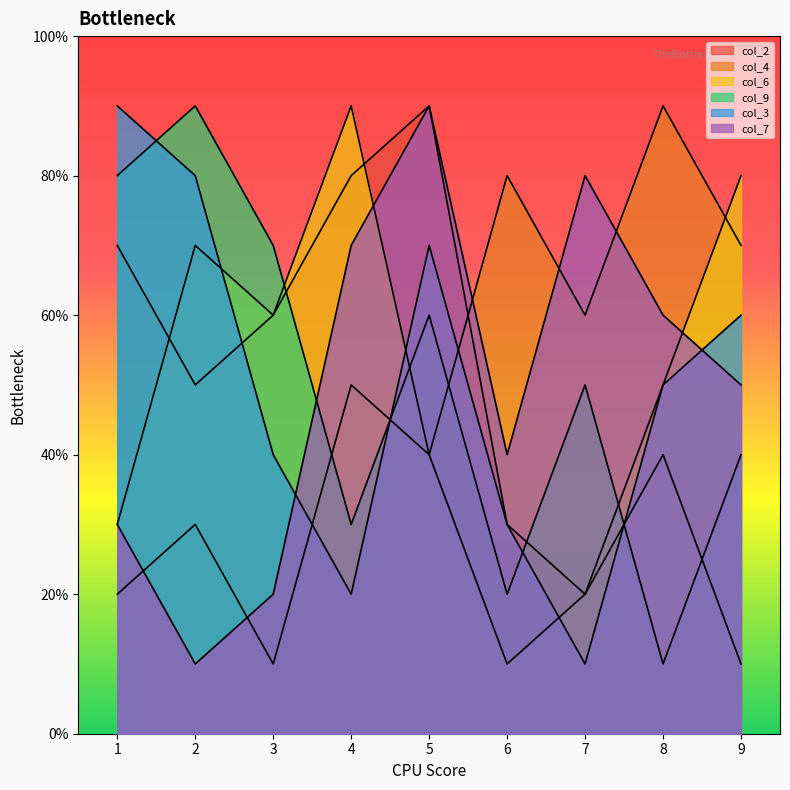

Which has a higher value, 9 or 1?

1